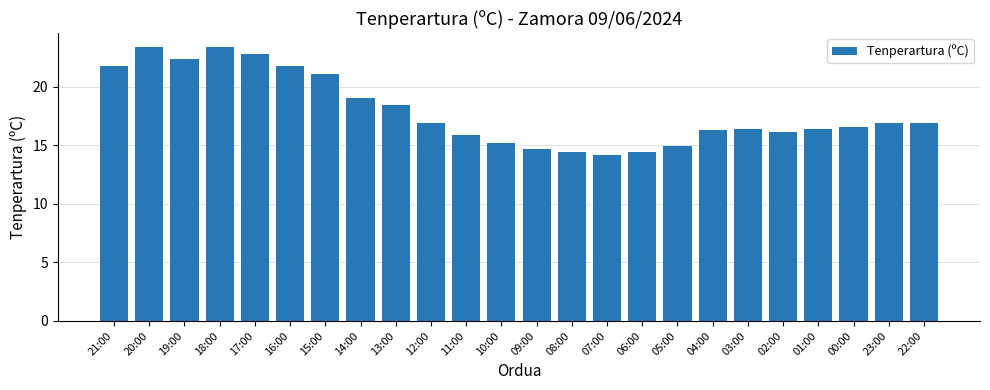

What is the approximate value at 01:00?

16.4